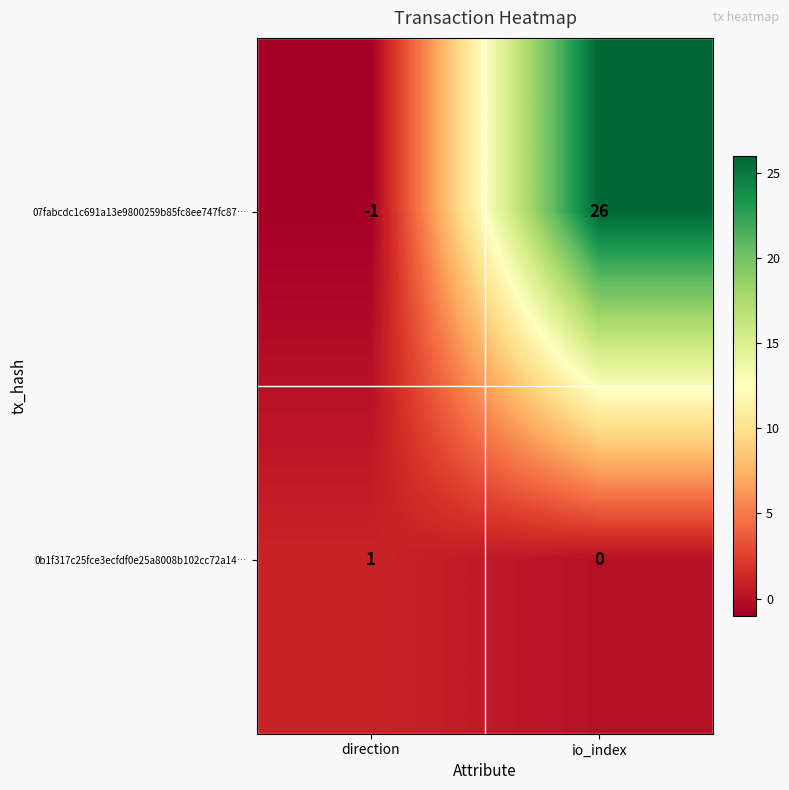

Reading left to right, transcribe all the data shown in this chart.

07fabcdc1c691a13e9800259b85fc8ee747fc87…: -1	26
0b1f317c25fce3ecfdf0e25a8008b102cc72a14…: 1	0